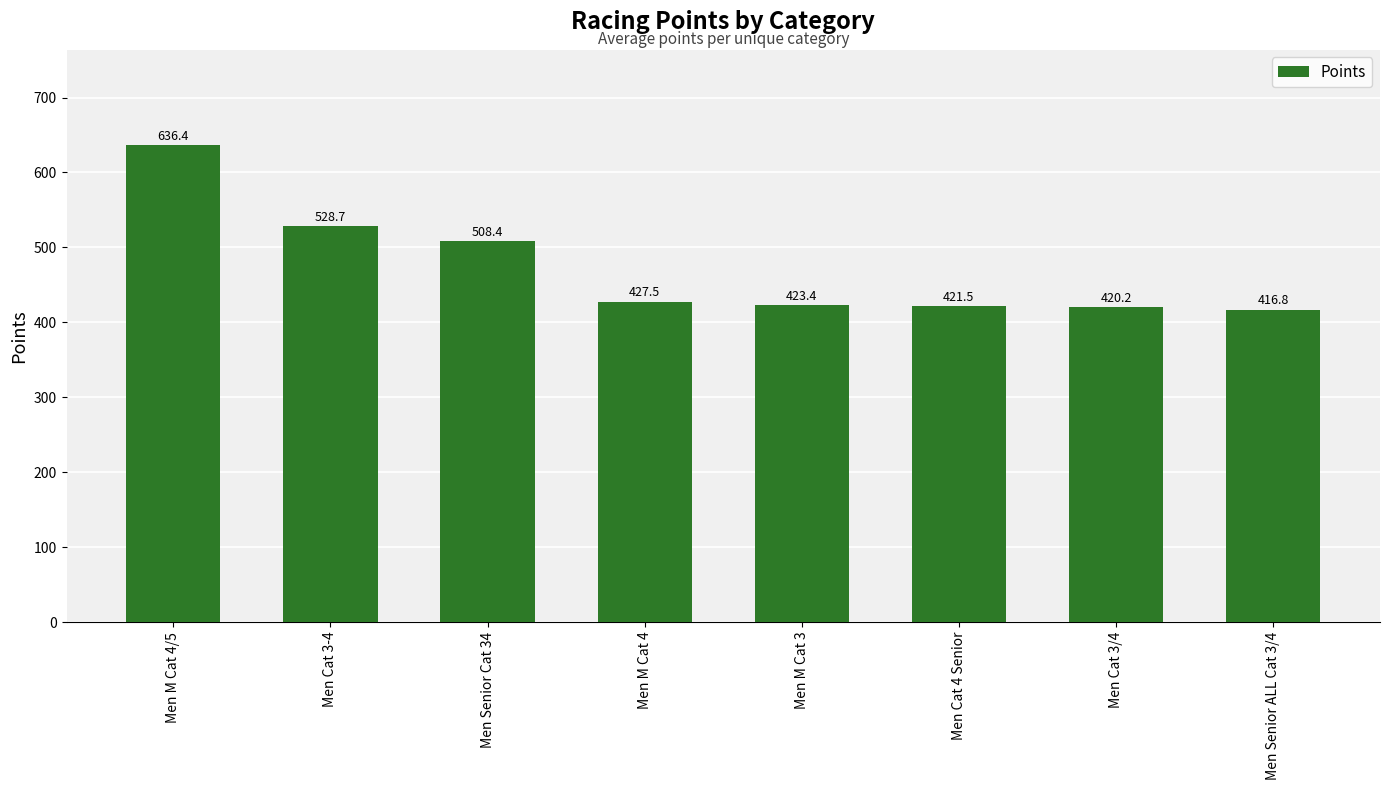

What is the sum of the values at Men Cat 3-4 and Men Senior Cat 34?

1037.1